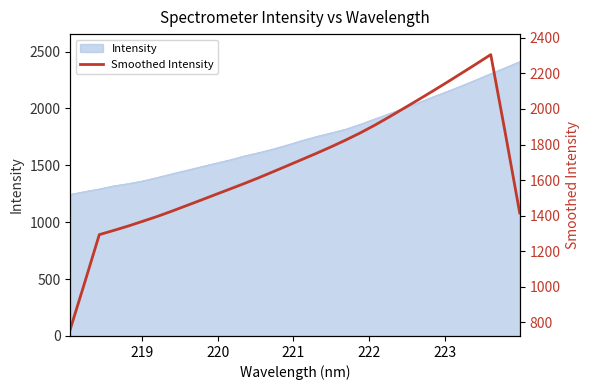

True or false: there are more than 0 points higher than both neighbors.

True